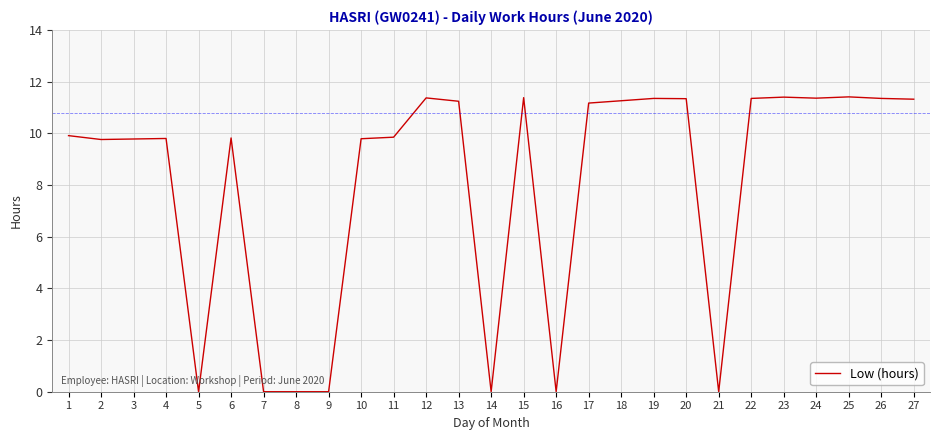

What is the average value?

8.0